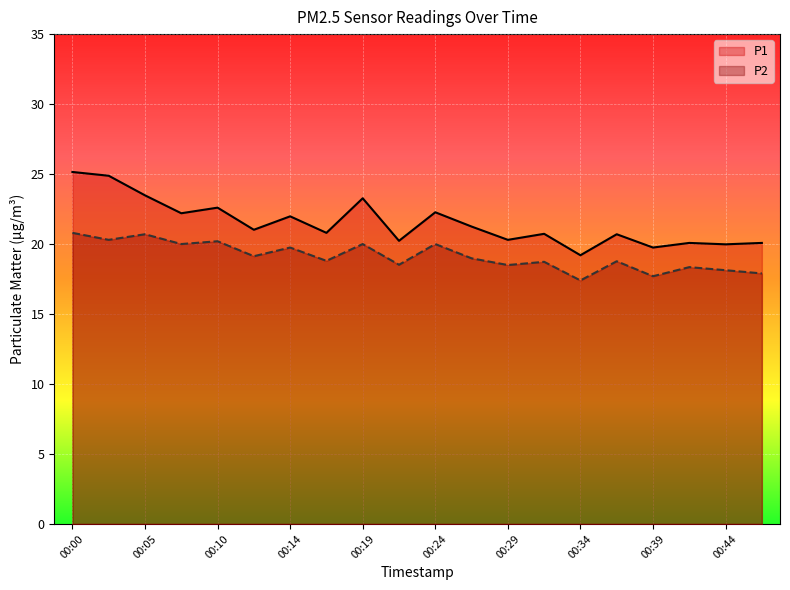

At which label does P1 reach its minimum?

00:34